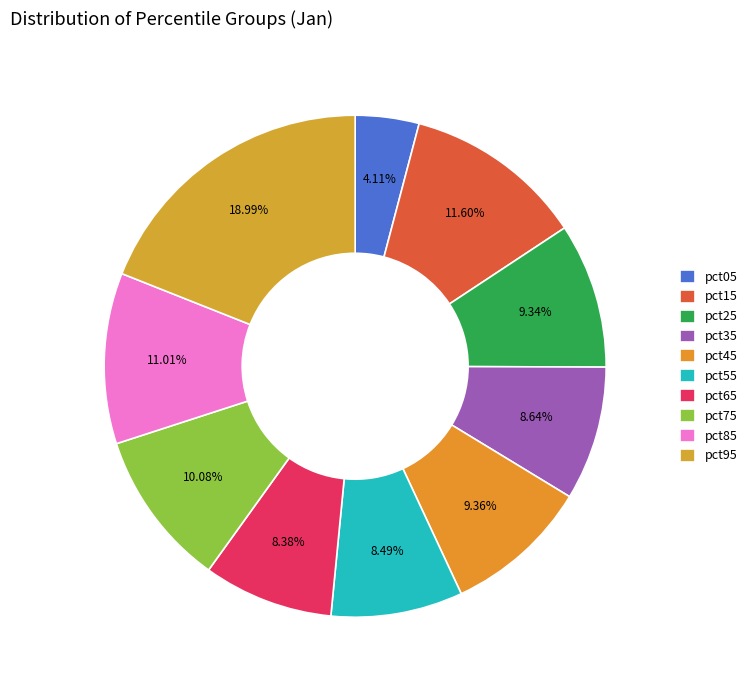

Is the sum of pct85 and pct45 greater than half?

No